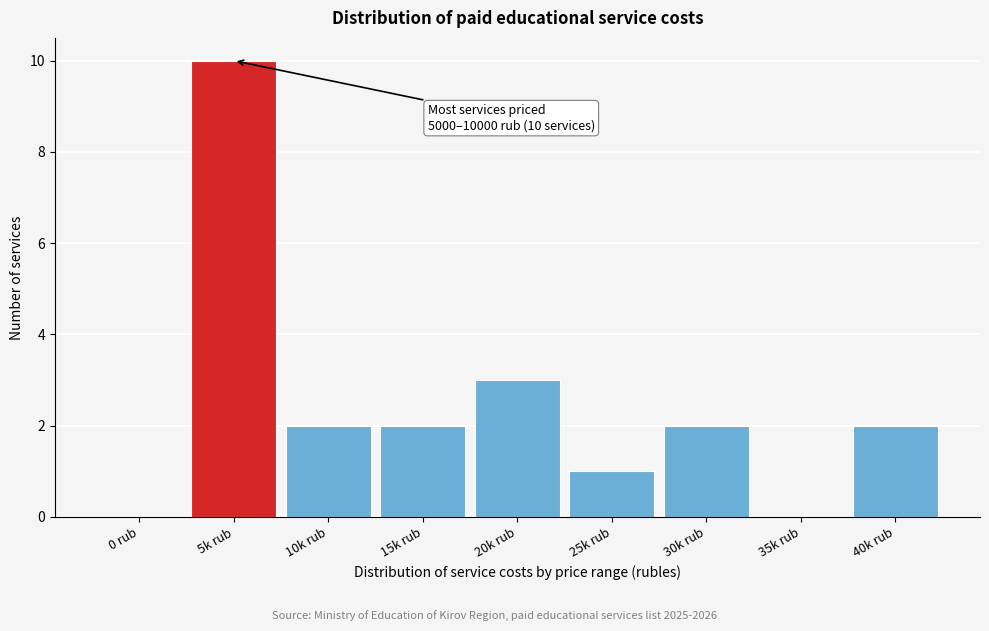

Reading left to right, list all the values displayed in this chart.

0 rub=0	5k rub=10	10k rub=2	15k rub=2	20k rub=3	25k rub=1	30k rub=2	35k rub=0	40k rub=2